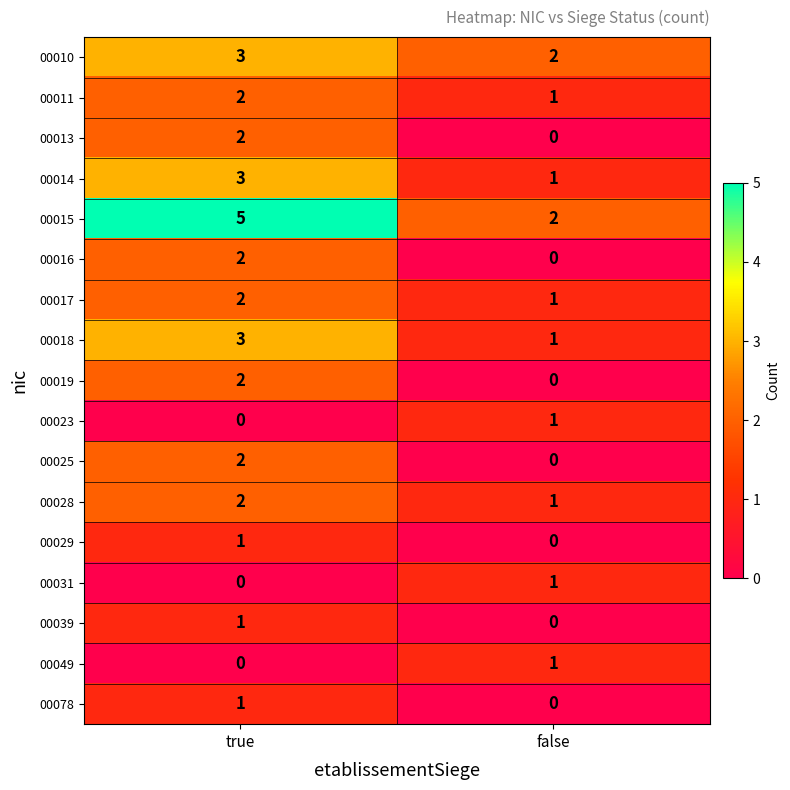

Which label corresponds to the largest value in the chart?

true